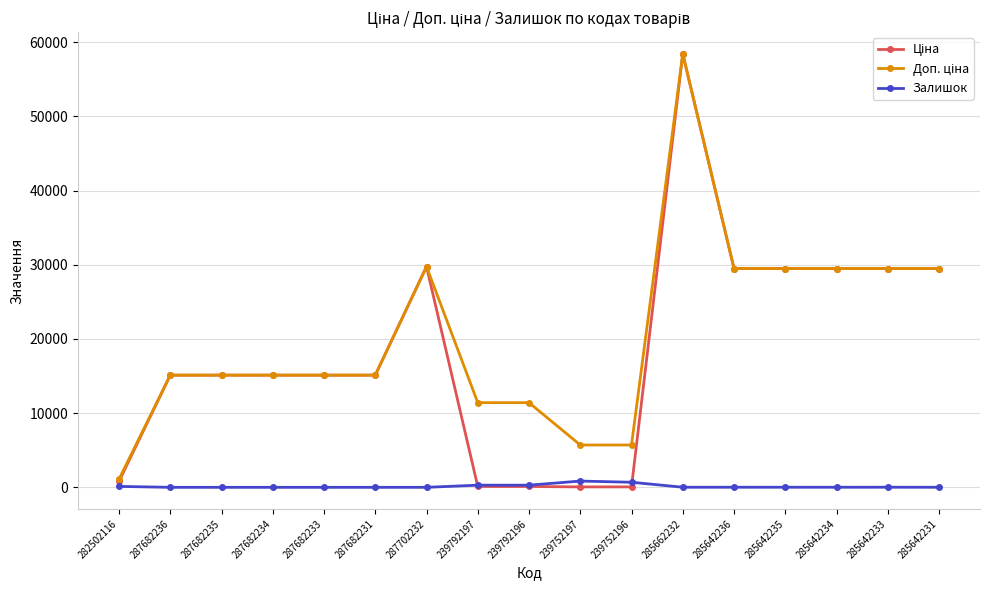

What is the difference between the highest and lowest values at 287682234?

15120.0